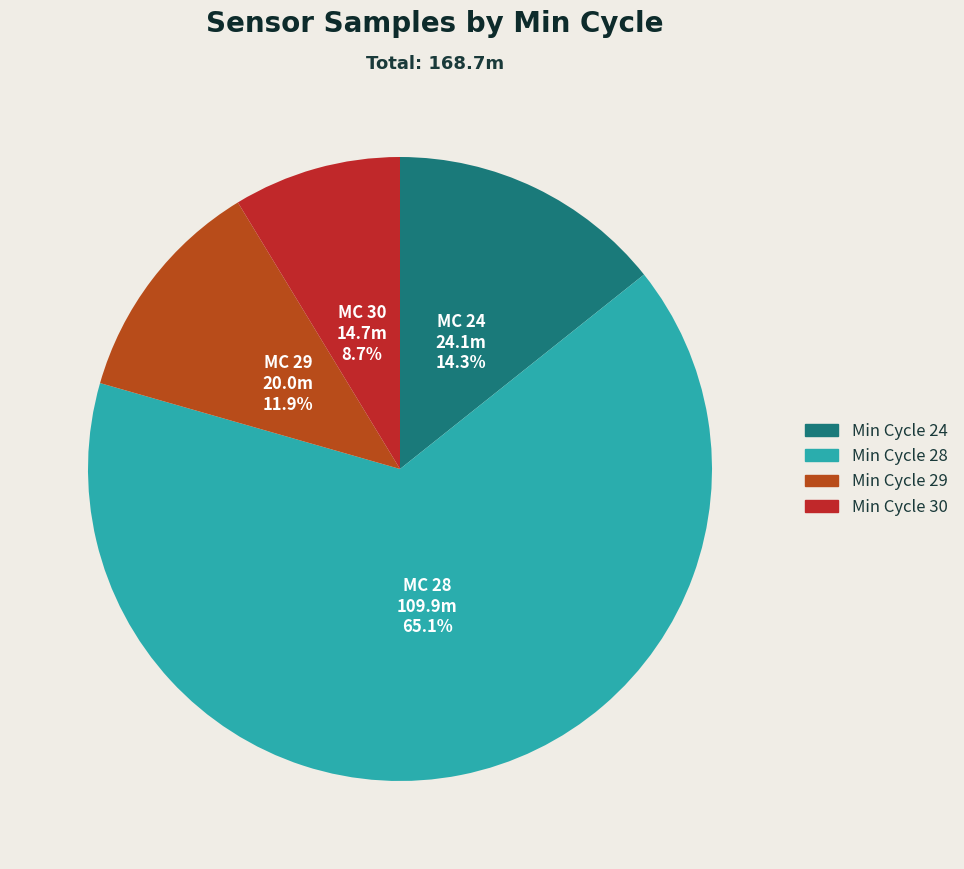

Is there any slice that represents more than half of the pie?

Yes